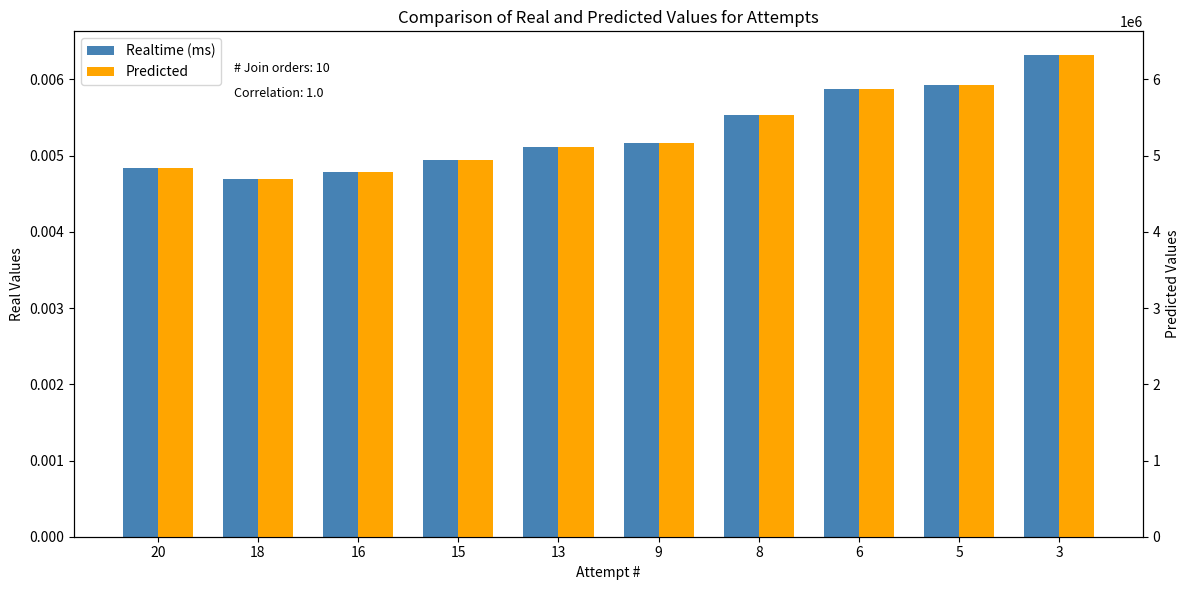

What is the difference between the highest and lowest values at 20?

4831957.0